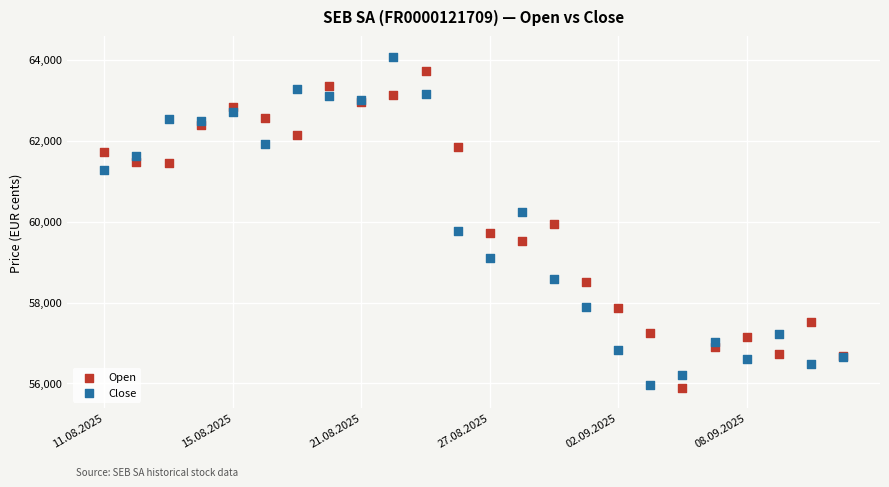

Which series reaches the maximum Y coordinate?

Close